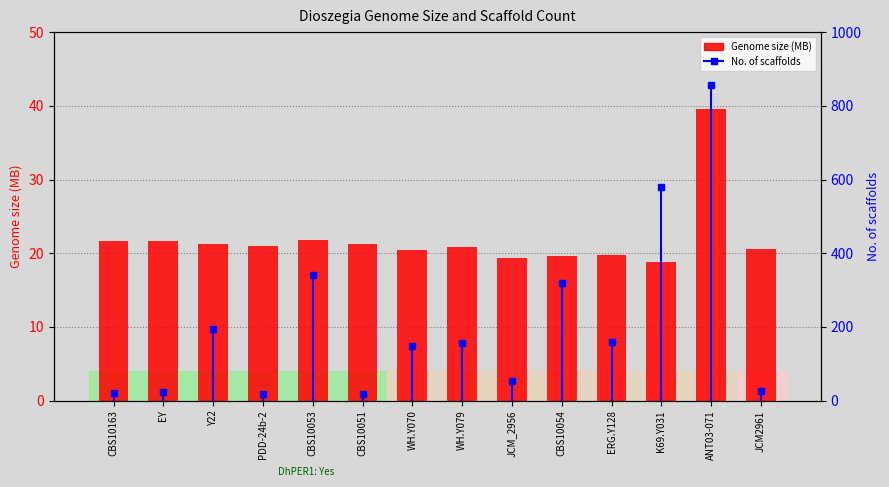

Rank the series by their average value, from highest to lowest.

No. of scaffolds, Genome size (MB)